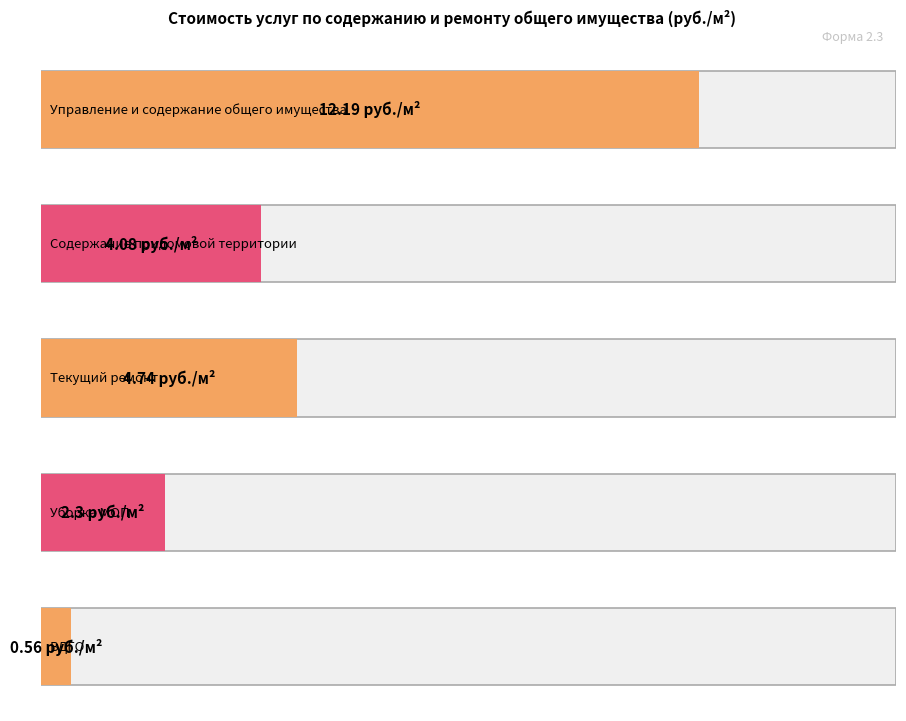

The value at Текущий ремонт is 4.7. True or false?

True